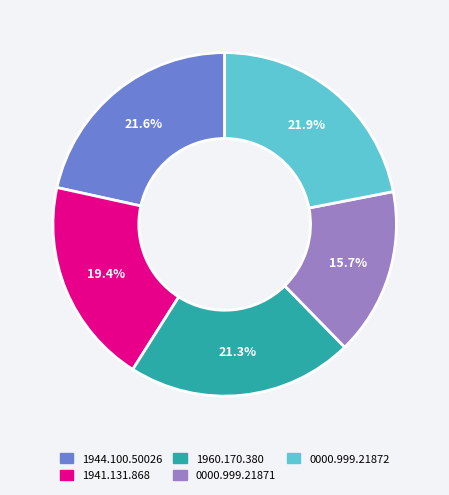

How much of the chart is everything except 0000.999.21872?

78.1%